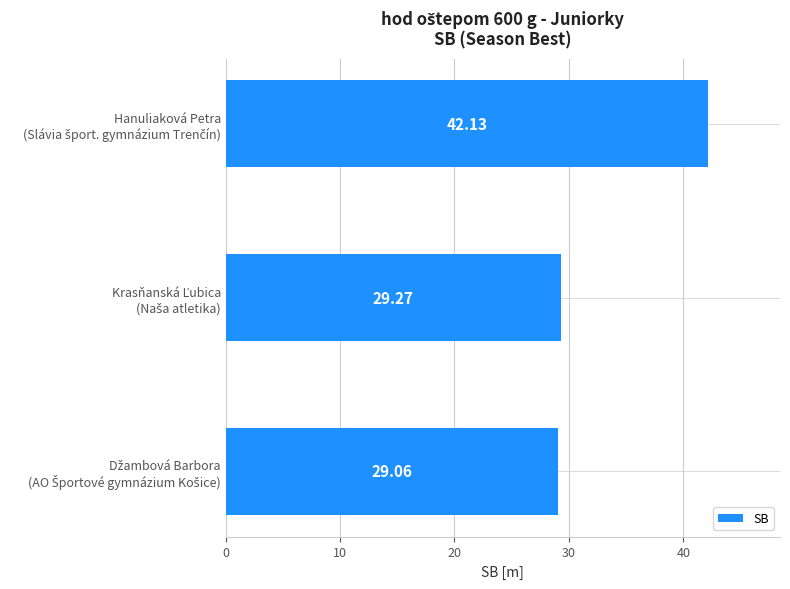

What is the average value?

33.5